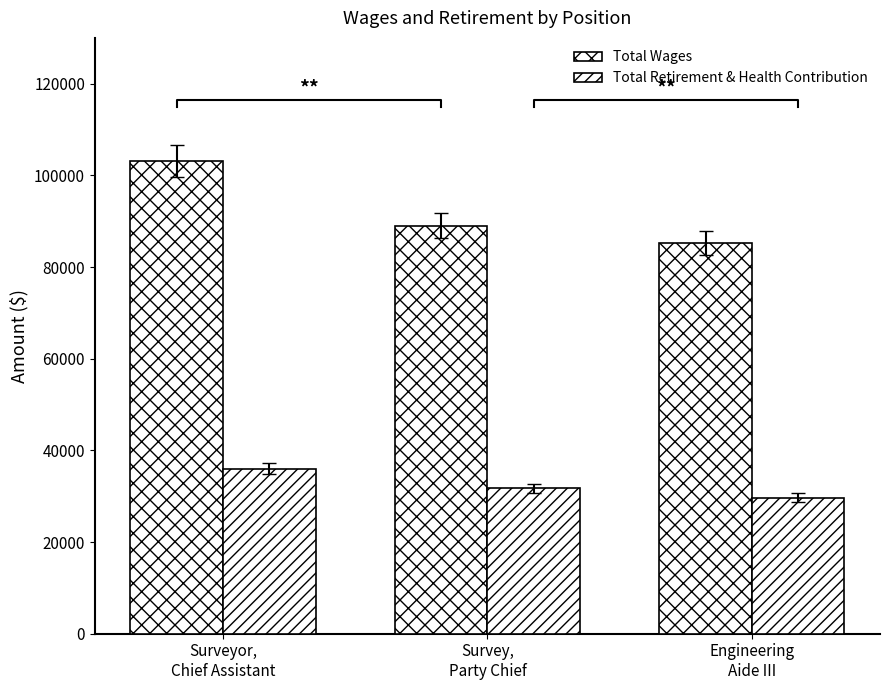

What is the lowest value of the Total Retirement & Health Contribution series?

29669